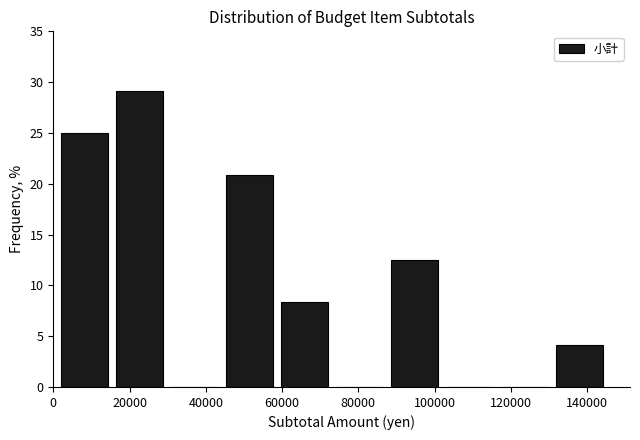

Which range on the x-axis has the tallest bar?

16000 to 30000